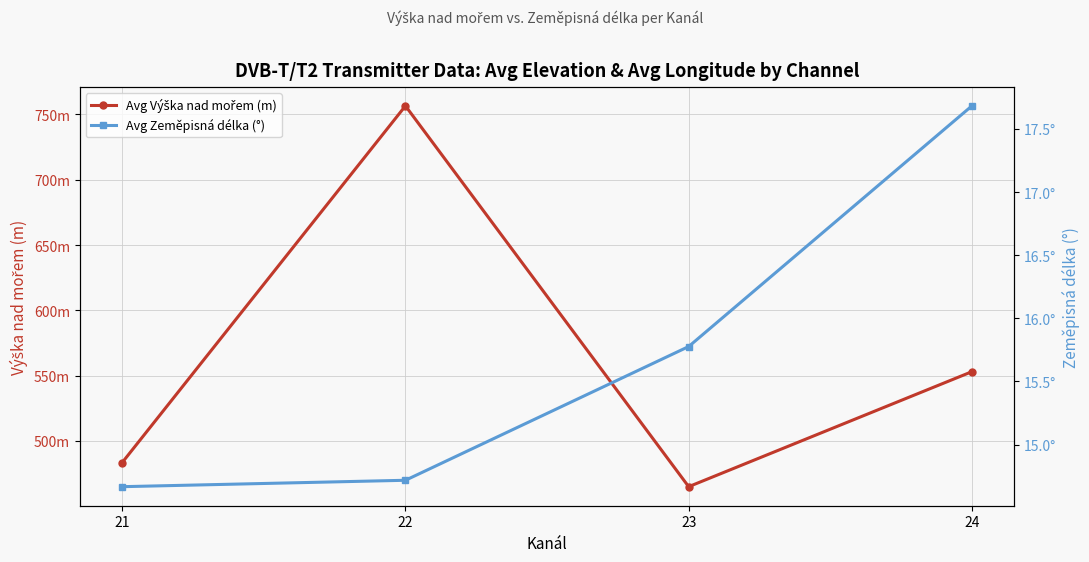

True or false: Avg Výška nad mořem (m) and Avg Zeměpisná délka (°) intersect in this chart.

False